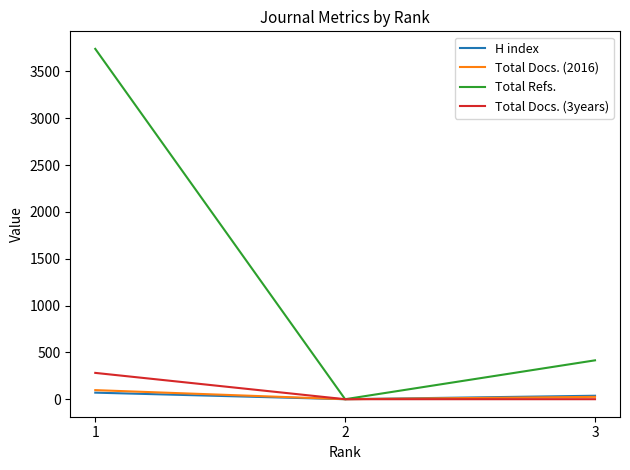

Reading left to right, transcribe all the data shown in this chart.

H index: 1=70	2=0	3=37
Total Docs. (2016): 1=97	2=0	3=25
Total Refs.: 1=3741	2=0	3=415
Total Docs. (3years): 1=281	2=0	3=0